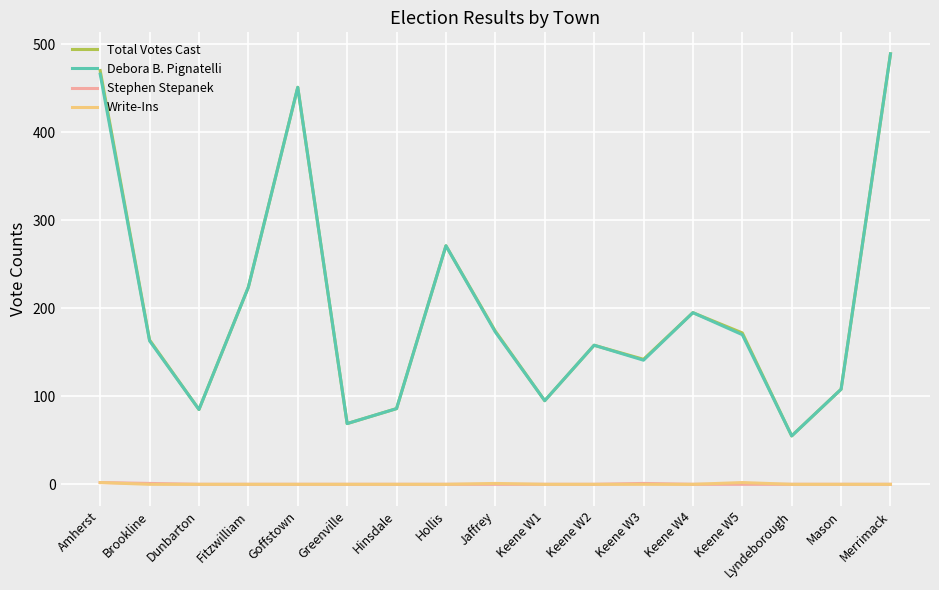

Which category has the highest value in the Debora B. Pignatelli series?

Merrimack